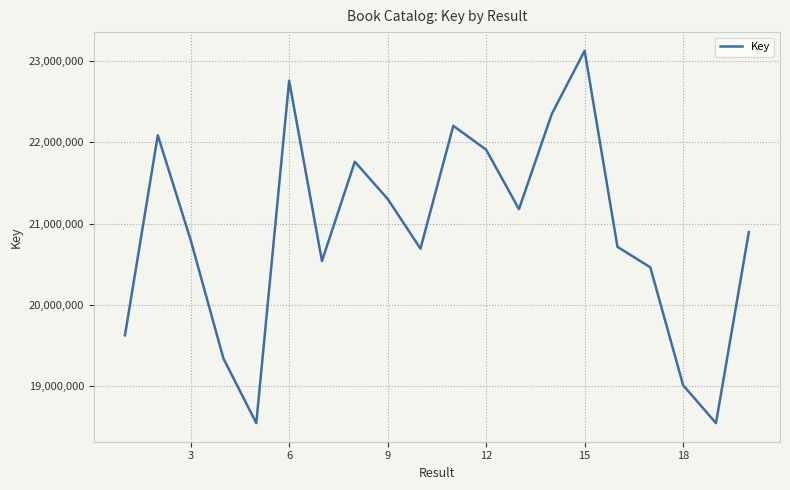

What is the smallest value displayed?

18545866